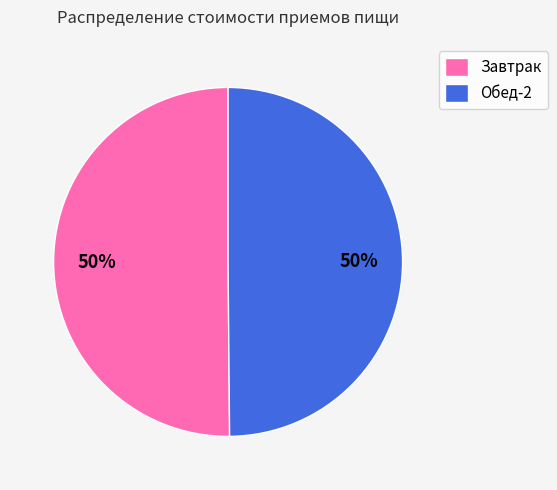

Combined, do Обед-2 and Завтрак account for over 50%?

Yes